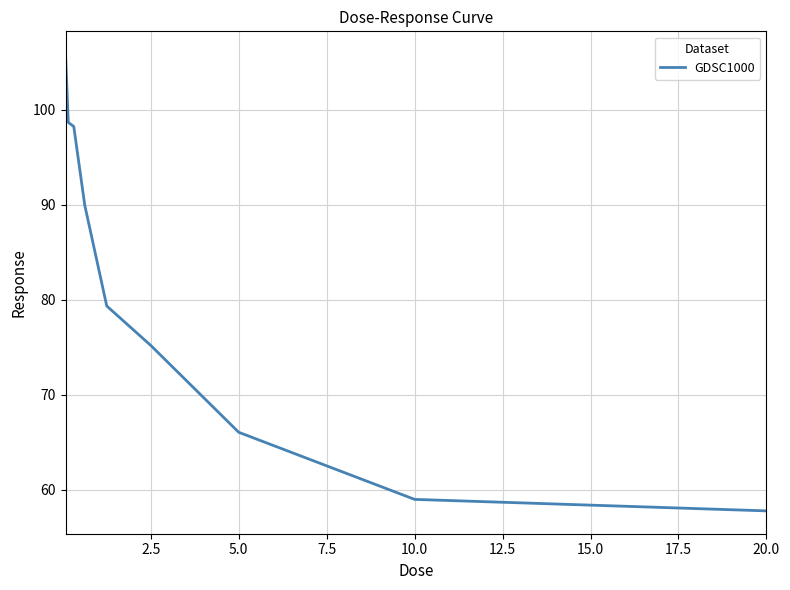

What is the minimum value shown in the chart?

57.8